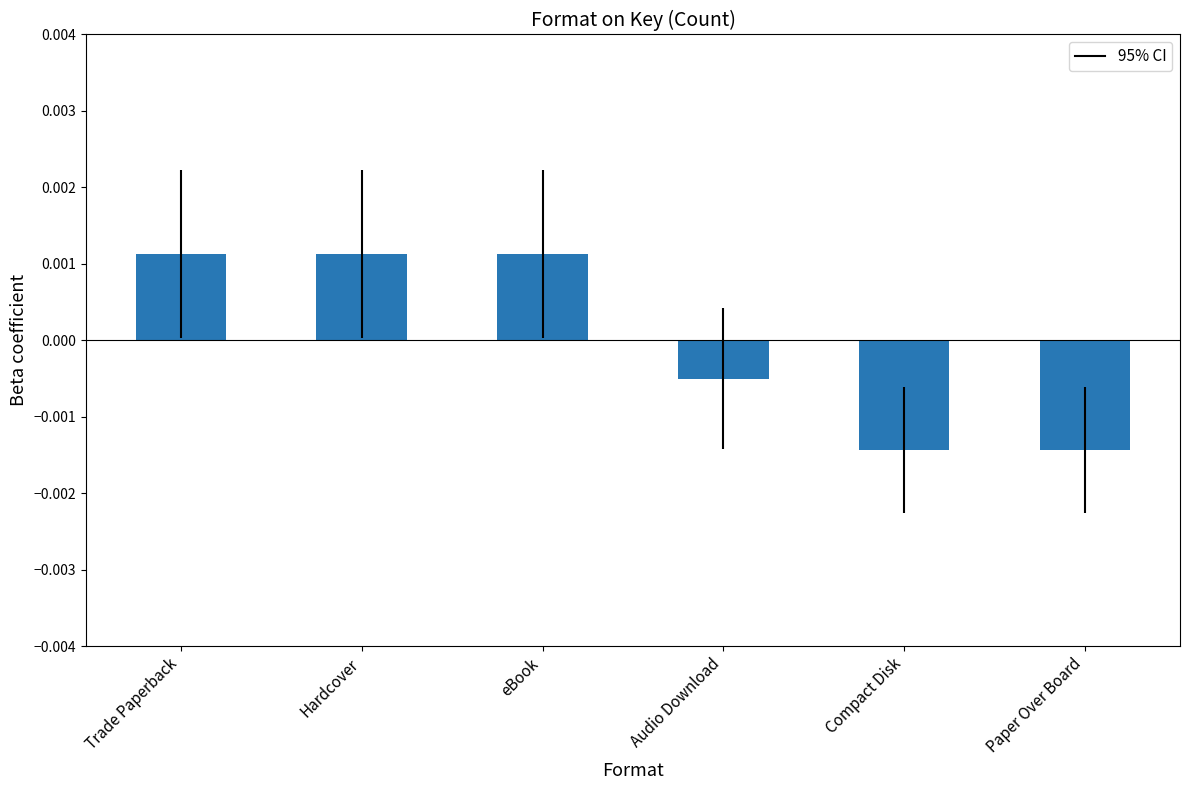

What is the label of the 1st bar from the left?

Trade Paperback